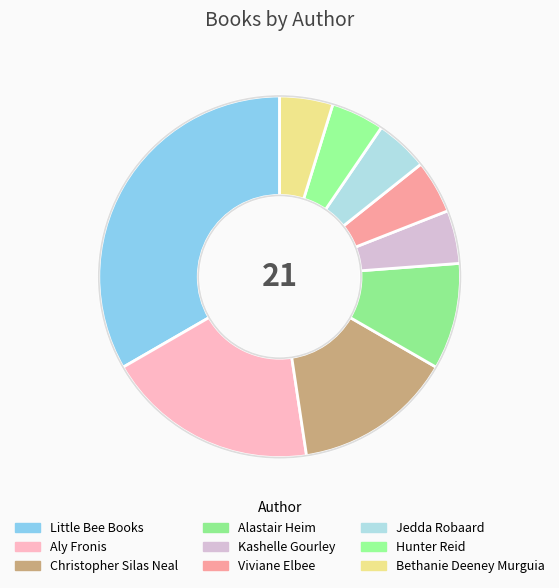

Which slice is the largest?

Little Bee Books